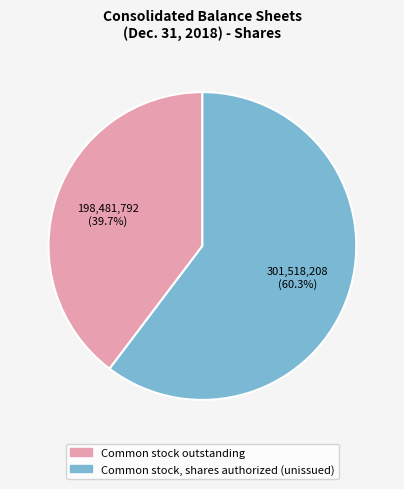

What is the ratio of the value at Common stock outstanding to the value at Common stock, shares authorized (unissued)?

0.7